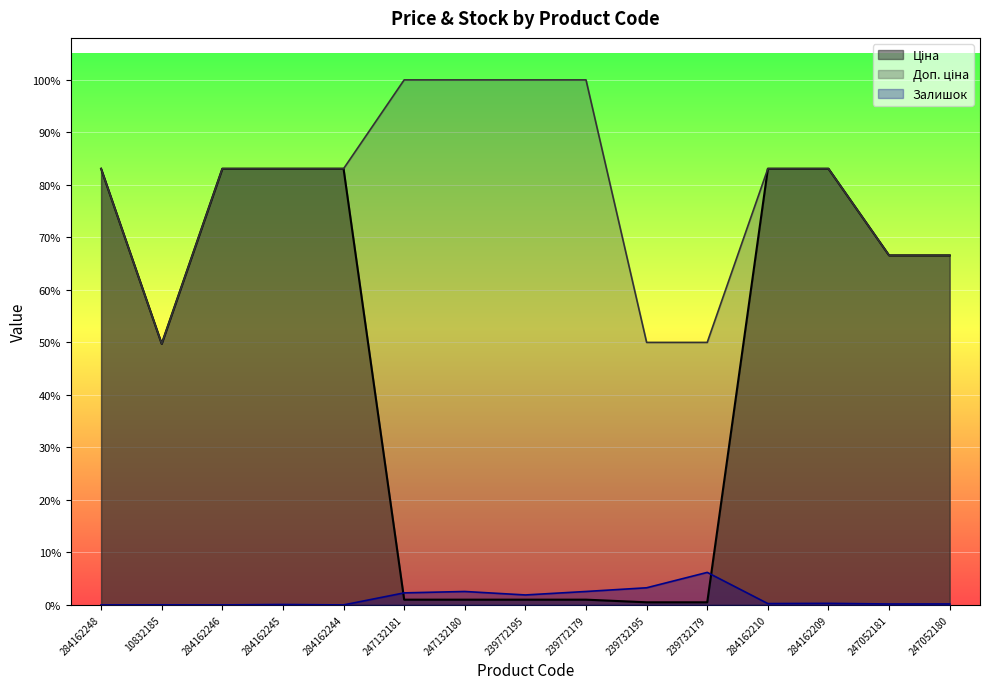

At which category does Ціна reach its first local valley?

10832185